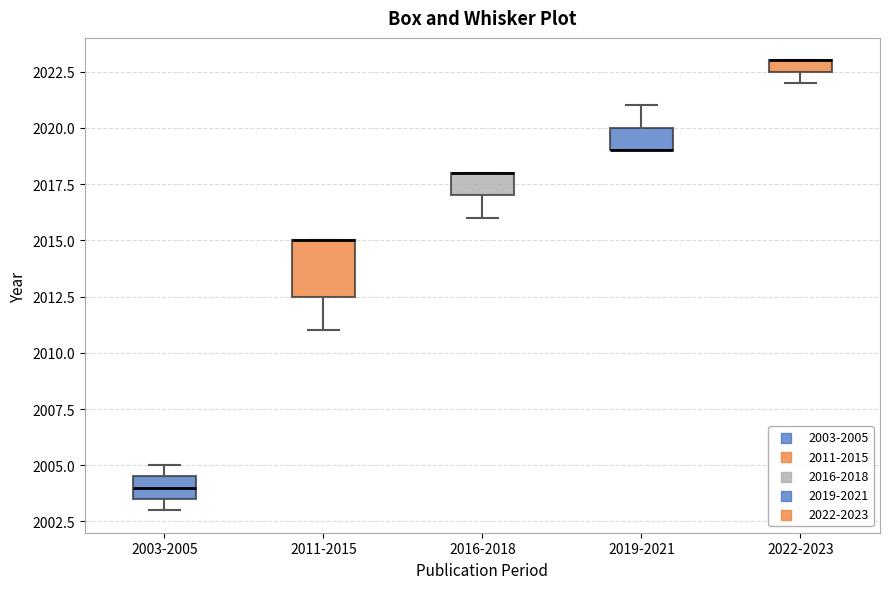

Which box is the tallest, from its lower edge to its upper edge?

2011-2015